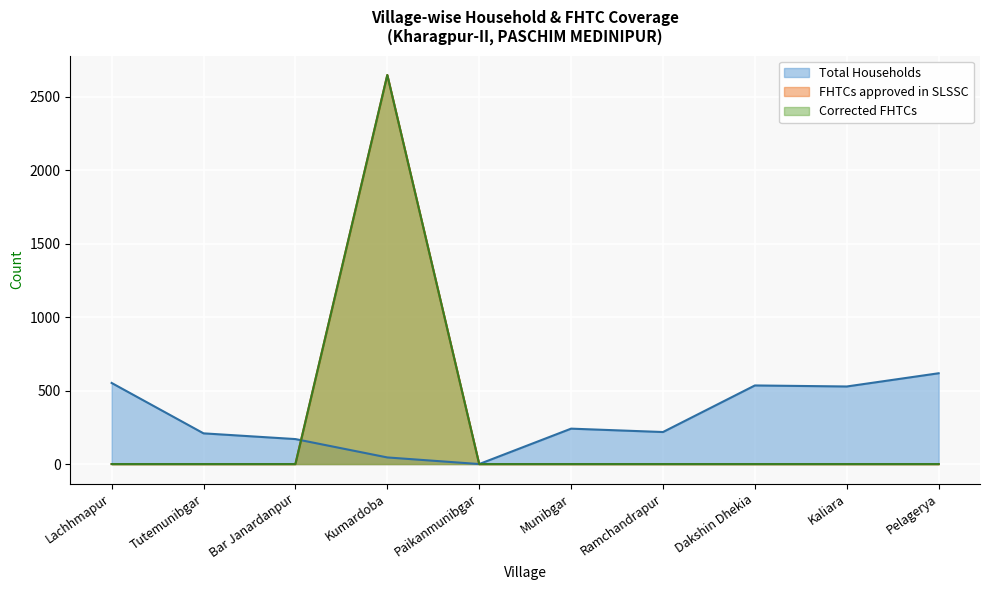

At which category does Total Households reach its first local valley?

Paikanmunibgar